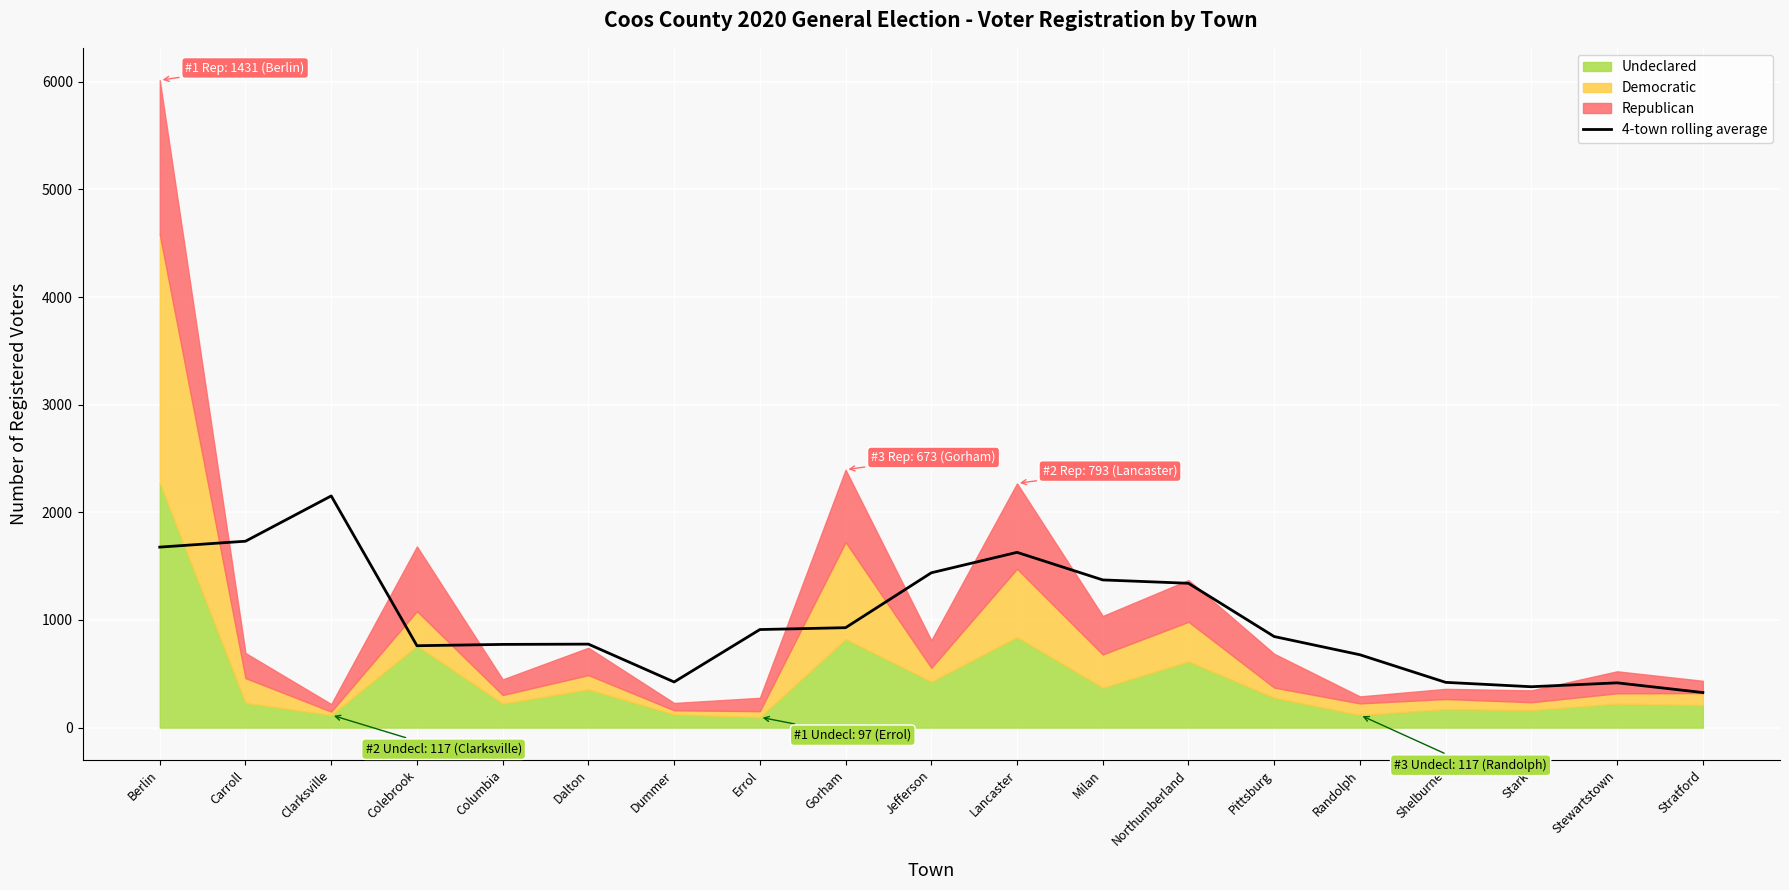

Where is the data nearest to the value 1239?

Northumberland